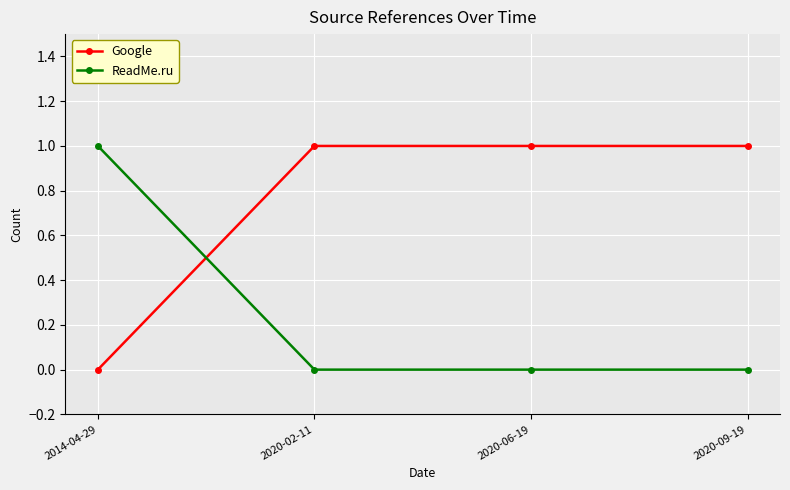

True or false: Google has a value of 1 at 2020-06-19.

True